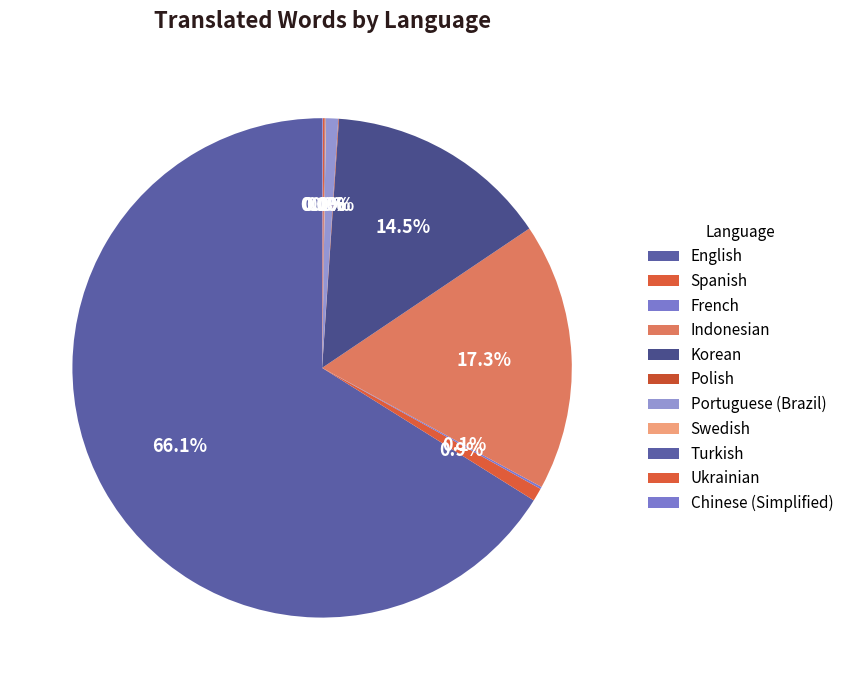

True or false: Ukrainian accounts for 1% of the total.

False